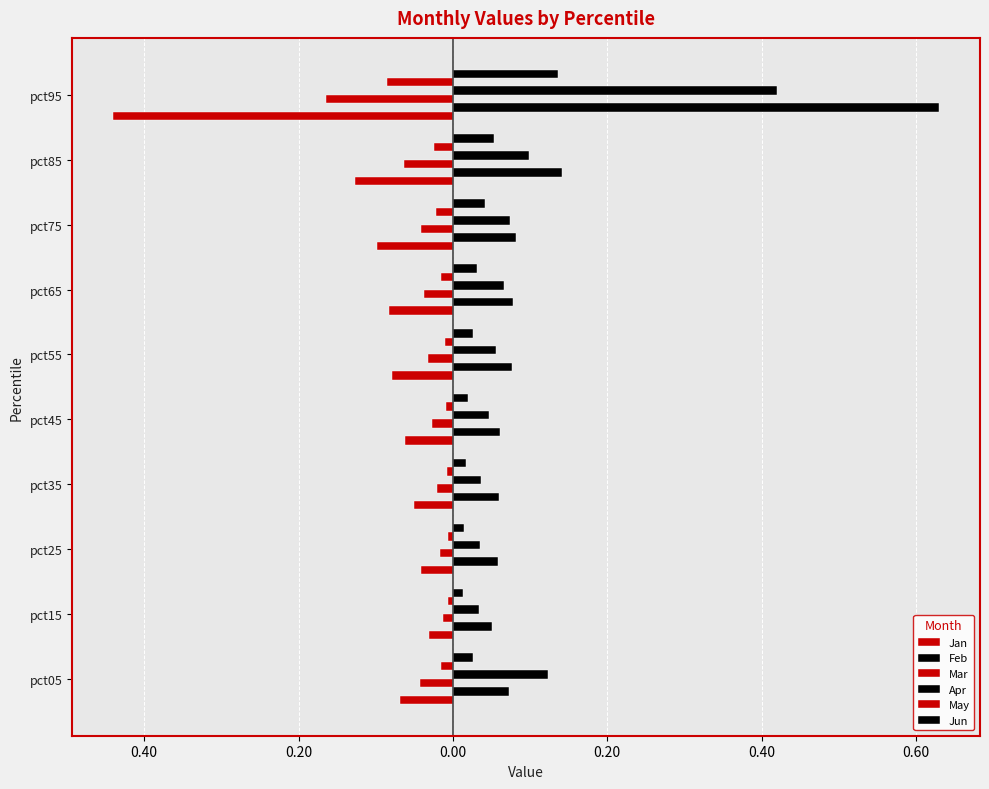

Are the bars grouped side by side (vs. stacked)?

Yes